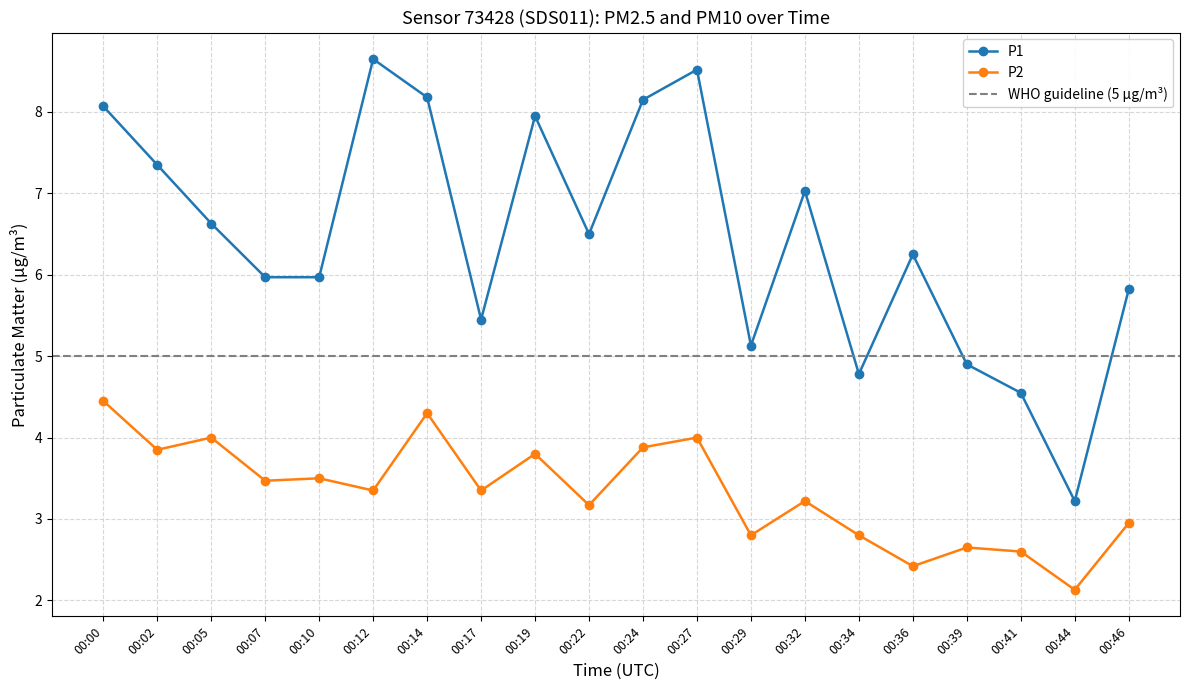

Between 00:27 and 00:02, which is larger?

00:27